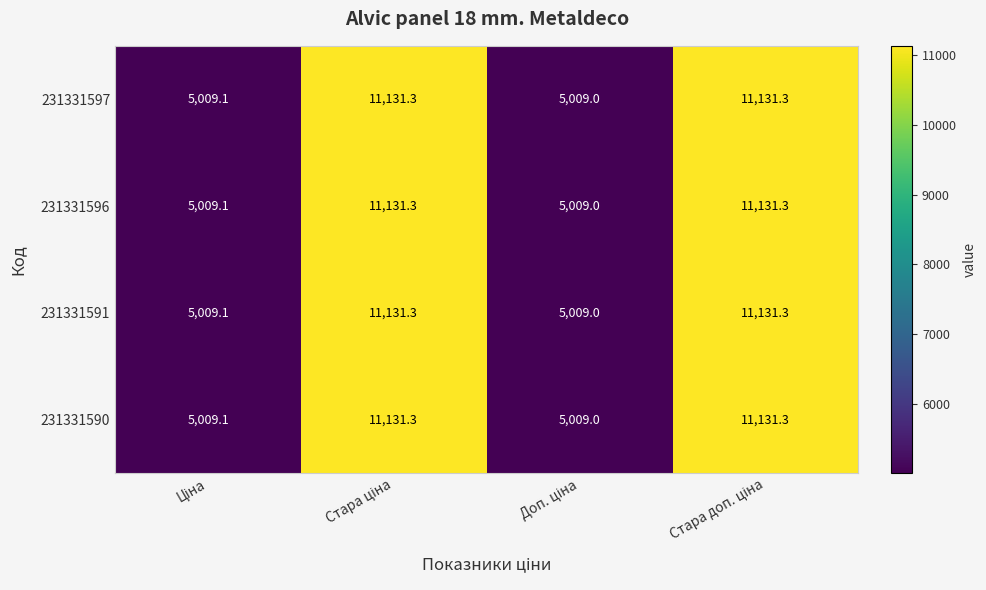

What is the average value of the 231331597 series?

8070.2